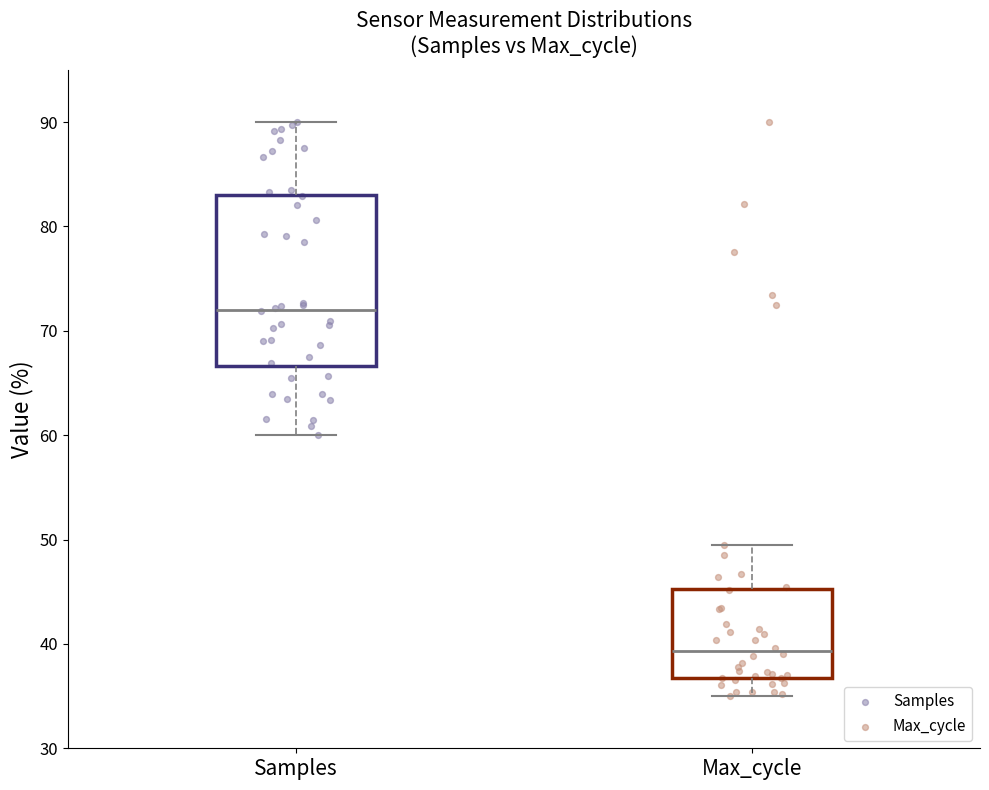

Reading left to right, read every box against the y-axis: the position of its median line, the range the box covers, and the ends of its whiskers. The values are not printed on the chart, so give them approximately, as read against the axis.

Samples: median 72, box 67 to 83, whiskers 60 to 90
Max_cycle: median 39, box 37 to 45, whiskers 35 to 49